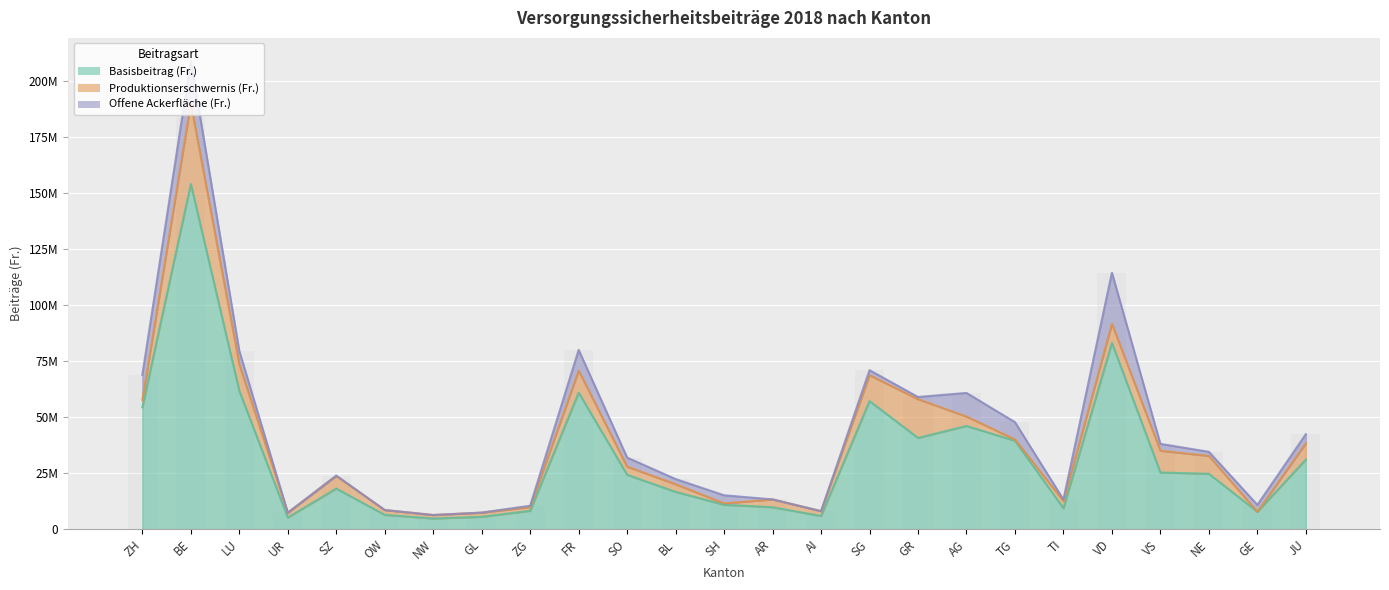

Reading right to left, list all the values displayed in this chart.

Basisbeitrag (Fr.): JU=31071080	GE=7744950	NE=24696785	VS=25285612	VD=83208037	TI=9328110	TG=39440613	AG=46079426	GR=40721377	SG=57193309	AI=5861921	AR=9773938	SH=10876601	BL=16628412	SO=24265619	FR=61001339	ZG=8172638	GL=5496073	NW=4733820	OW=6360622	SZ=18112615	UR=5170376	LU=61731709	BE=154165802	ZH=54428841
Produktionserschwernis (Fr.): JU=7261682	GE=3808	NE=7989307	VS=9712902	VD=8519049	TI=3182285	TG=614264	AG=4193036	GR=17304378	SG=11557780	AI=2148459	AR=3490473	SH=597166	BL=3422248	SO=3627627	FR=9770900	ZG=1651500	GL=1845485	NW=1550391	OW=2147669	SZ=5613668	UR=2136392	LU=11835312	BE=36005994	ZH=3250011
Offene Ackerfläche (Fr.): JU=4062788	GE=3063104	NE=1835460	VS=3066846	VD=22806104	TI=699119	TG=7707334	AG=10556324	GR=987532	SG=2235656	AI=7356	AR=8136	SH=3619571	BL=2293776	SO=4038555	FR=9266610	ZG=614679	GL=33012	NW=8316	OW=11184	SZ=179408	UR=4884	LU=5995295	BE=18802932	ZH=11219316